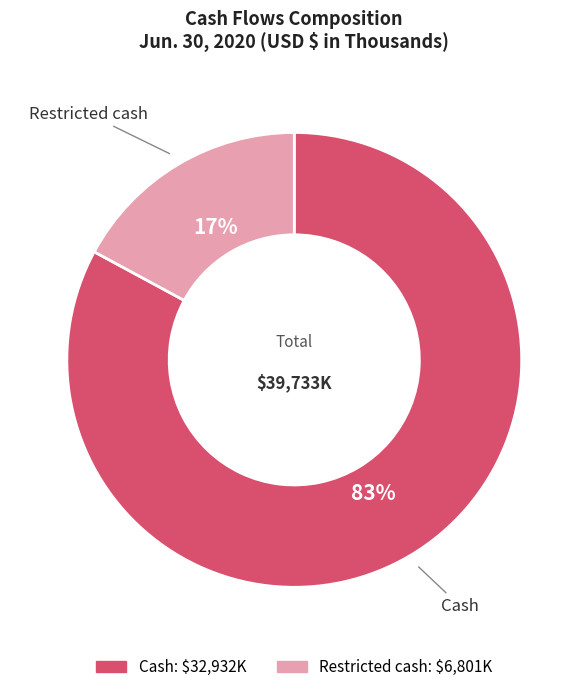

Does any single category account for the majority?

Yes